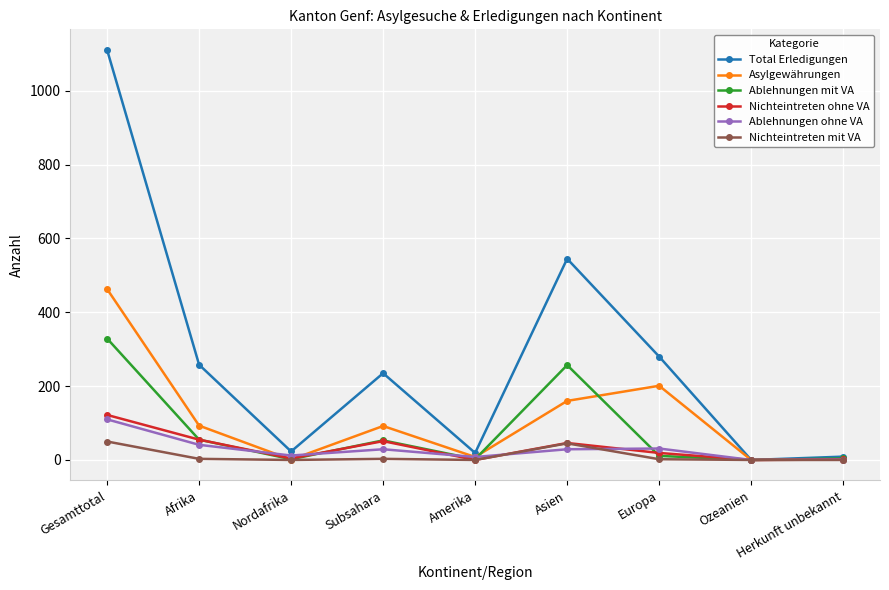

What is the label of the 1st point from the left?

Gesamttotal